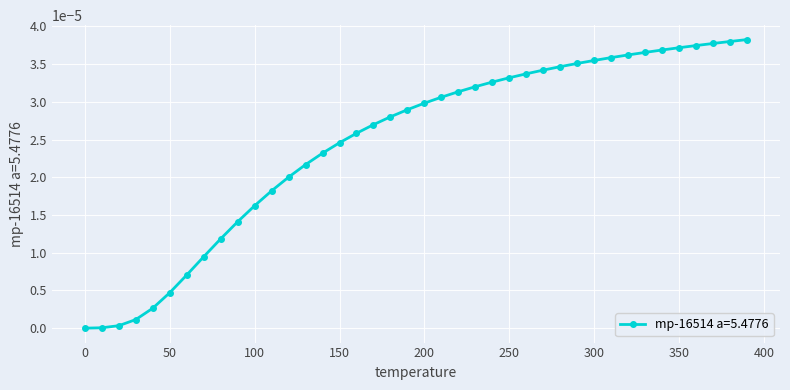

How many lines are shown in the chart?

1